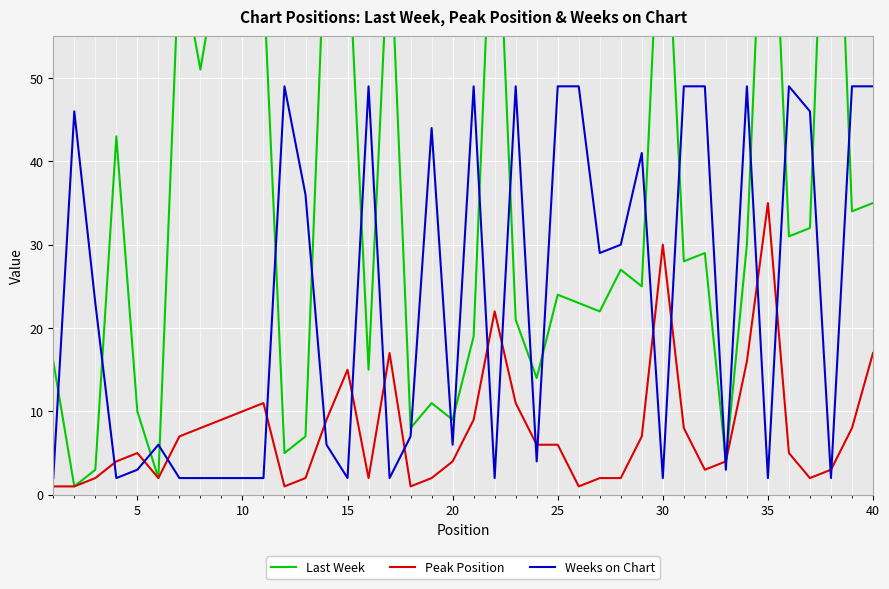

How many lines are shown in the chart?

3